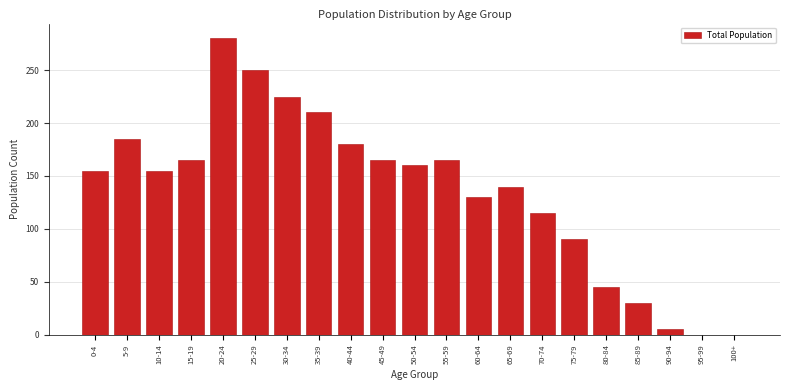

Reading left to right, list all the values displayed in this chart.

0-4=155	5-9=185	10-14=155	15-19=165	20-24=280	25-29=250	30-34=225	35-39=210	40-44=180	45-49=165	50-54=160	55-59=165	60-64=130	65-69=140	70-74=115	75-79=90	80-84=45	85-89=30	90-94=5	95-99=0	100+=0